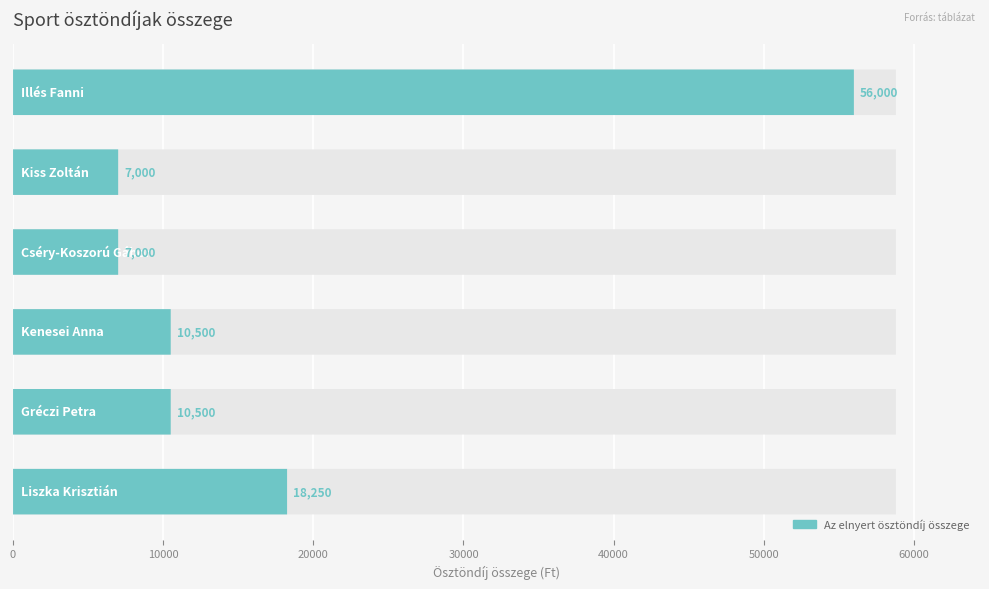

Reading left to right, list all the values displayed in this chart.

56000	7000	7000	10500	10500	18250